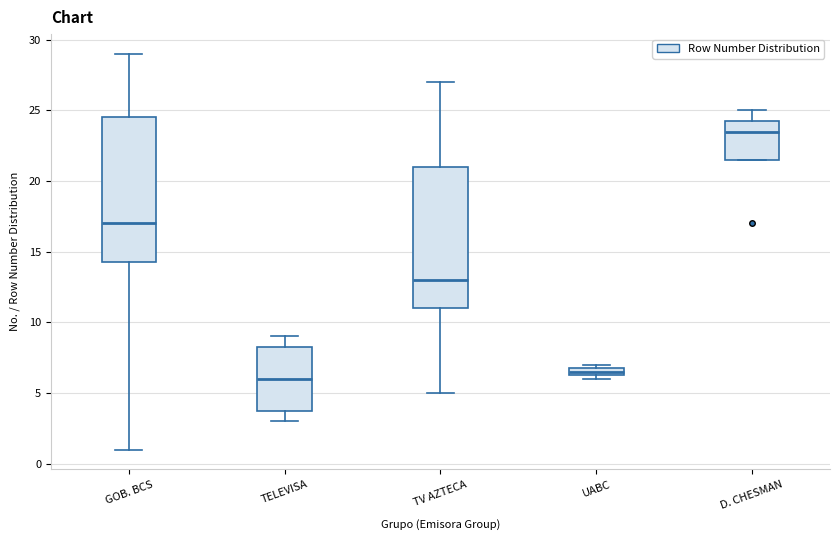

Where does the median line of the box for D. CHESMAN sit on the y-axis? The values are not printed on the chart, so give them approximately, as read against the axis.

23.5